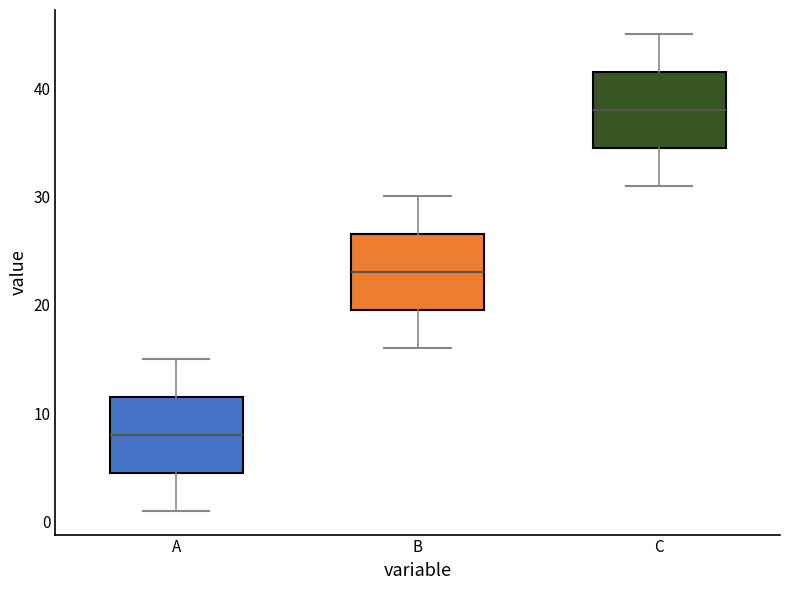

Reading left to right, read every box against the y-axis: the position of its median line, the range the box covers, and the ends of its whiskers. The values are not printed on the chart, so give them approximately, as read against the axis.

A: median 8, box 5 to 12, whiskers 1 to 15
B: median 23, box 20 to 27, whiskers 16 to 30
C: median 38, box 35 to 42, whiskers 31 to 45